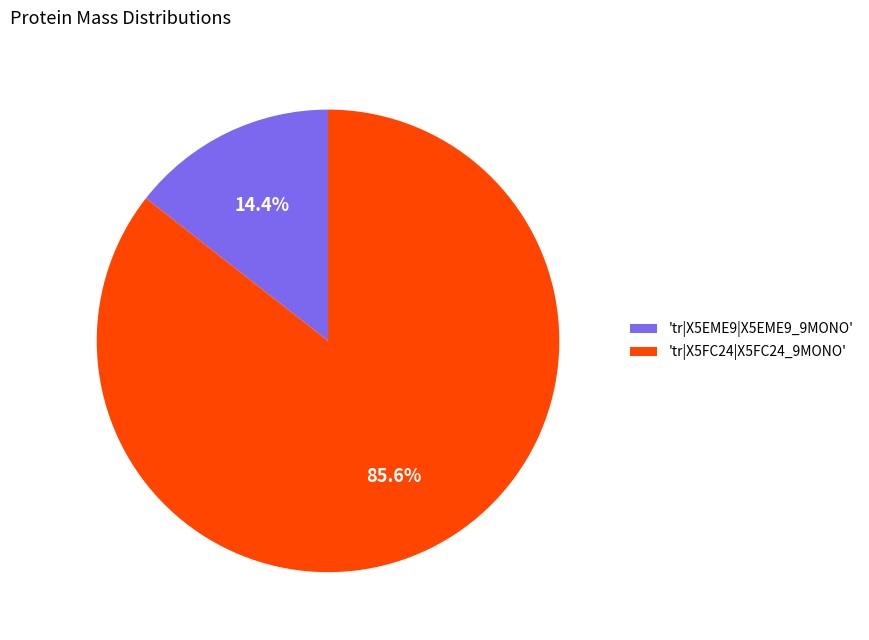

Combined, do 'tr|X5EME9|X5EME9_9MONO' and 'tr|X5FC24|X5FC24_9MONO' account for over 50%?

Yes